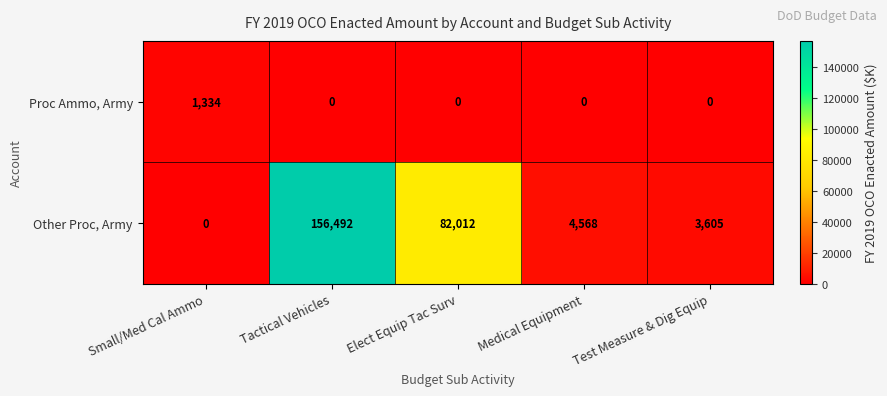

How many values in the Proc Ammo, Army series exceed 0?

1